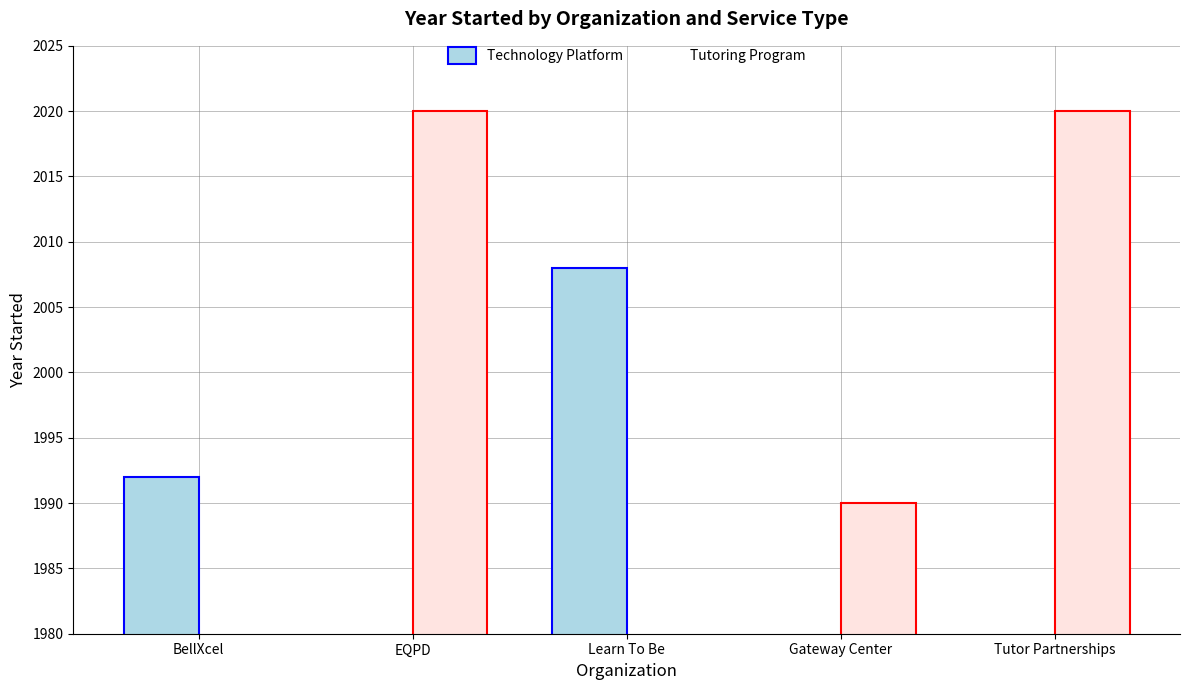

Reading left to right, extract all data points from this chart.

Technology Platform: 1992	0	2008	0	0
Tutoring Program: 0	2020	0	1990	2020